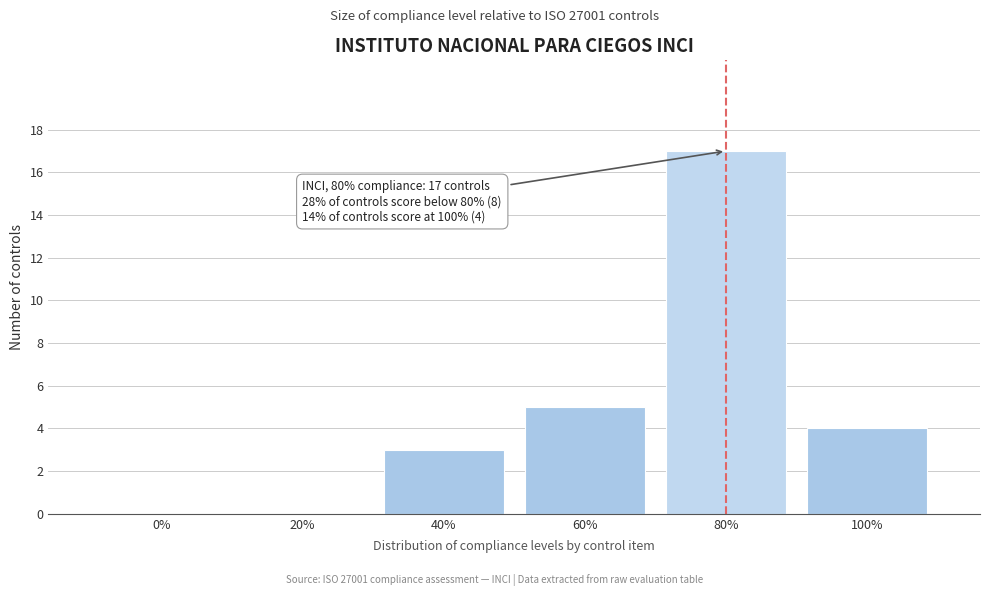

Reading left to right, extract all data points from this chart.

0%=0	20%=0	40%=3	60%=5	80%=17	100%=4